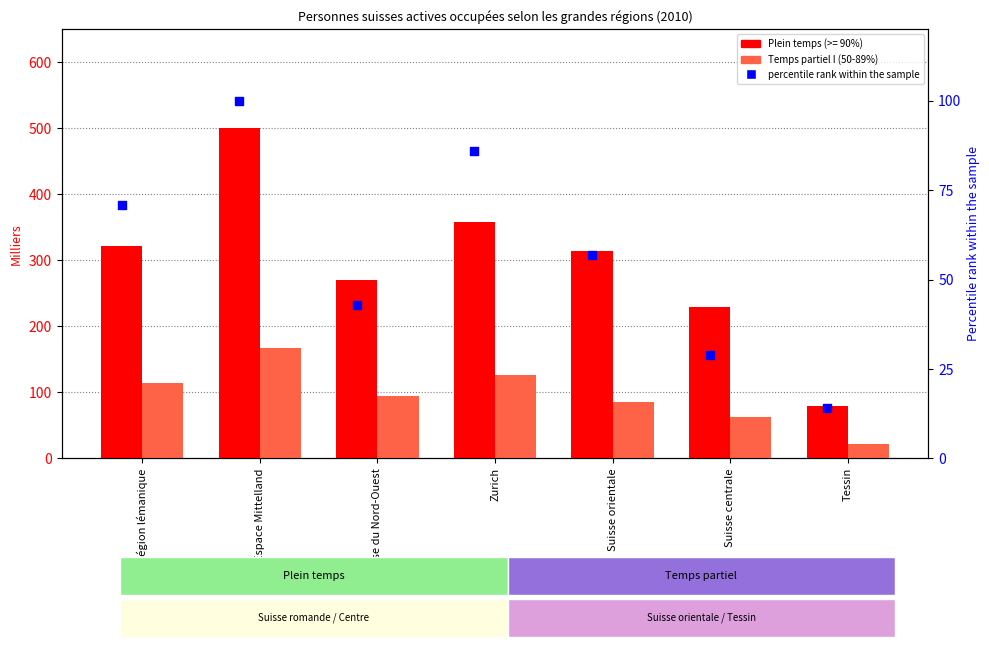

Which series reaches the minimum Y coordinate?

percentile rank within the sample